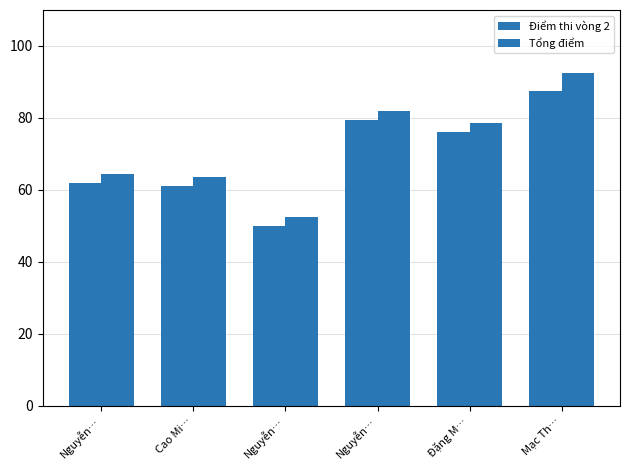

Count the number of data series in this chart.

2